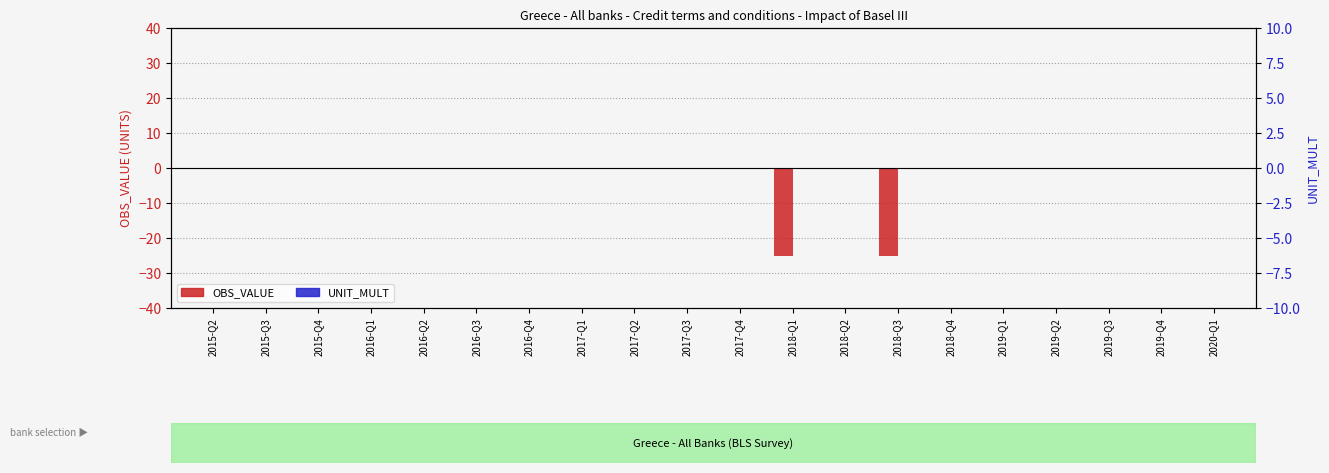

At which label does UNIT_MULT reach its peak?

2015-Q2